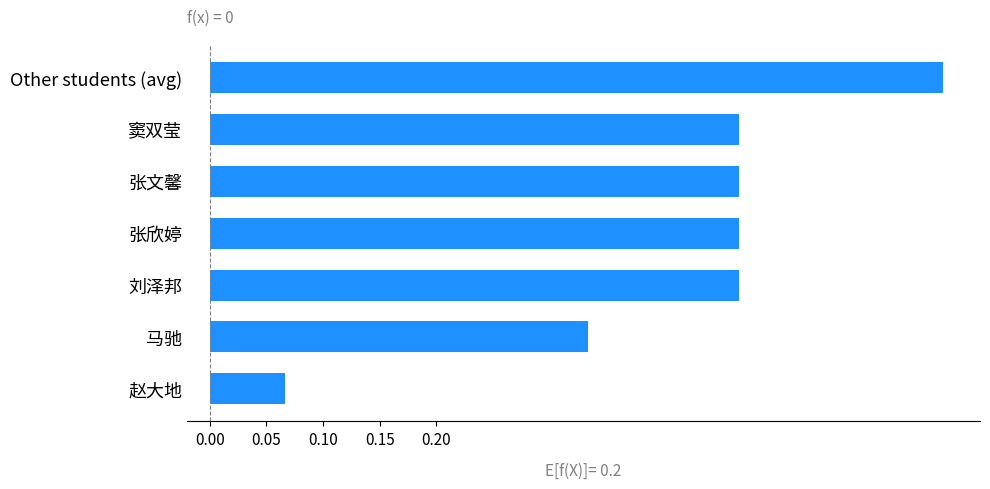

How many values are between 0 and 1?

7